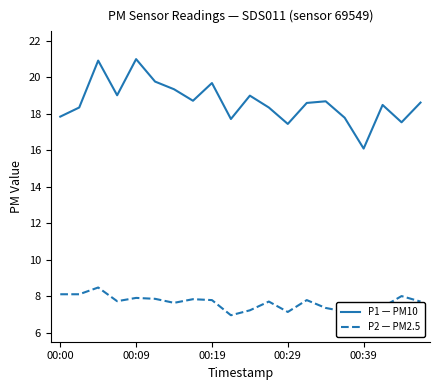

Which series has the widest spread of values?

P1 — PM10